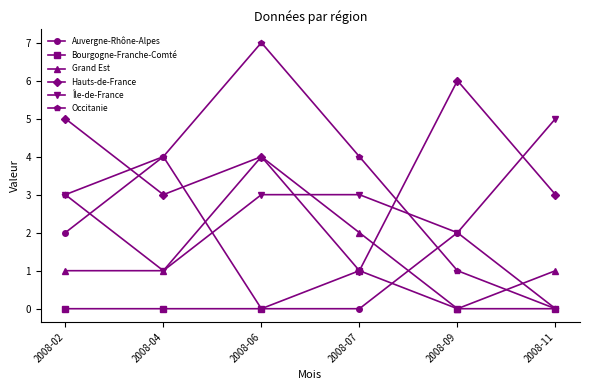

What is the sum of the Hauts-de-France values at 2008-06 and 2008-07?

5